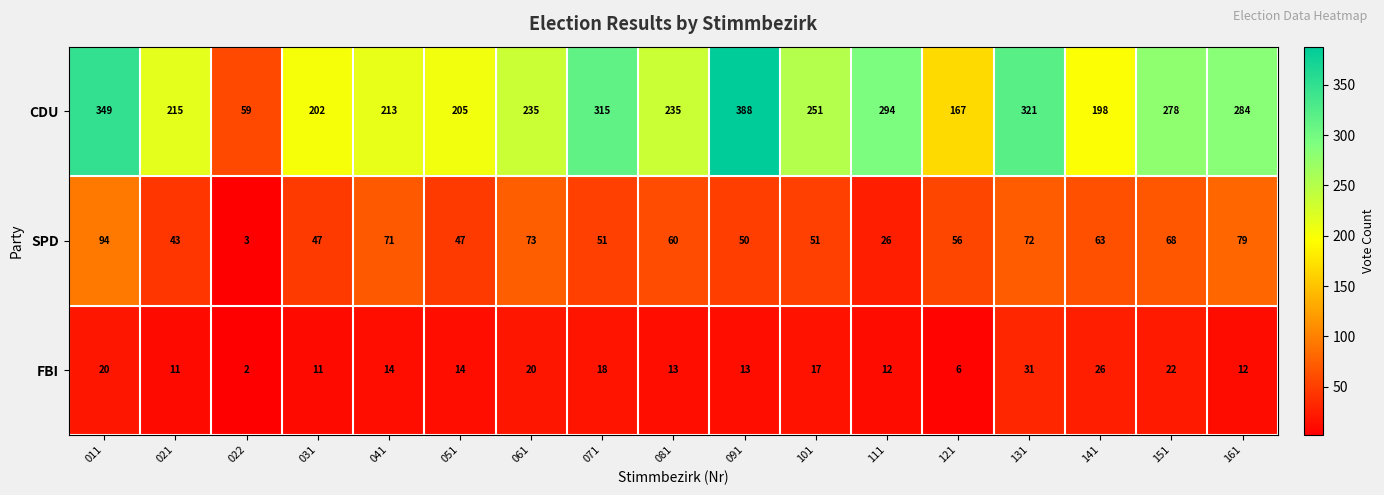

At which category does the chart reach its peak across all series?

091